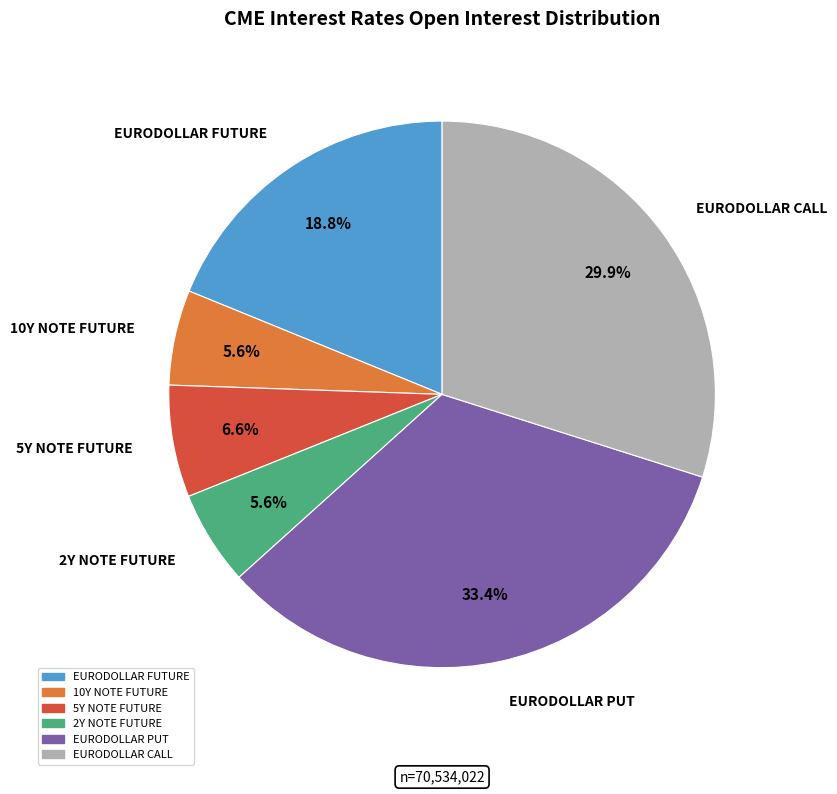

How many segments does this pie chart have?

6